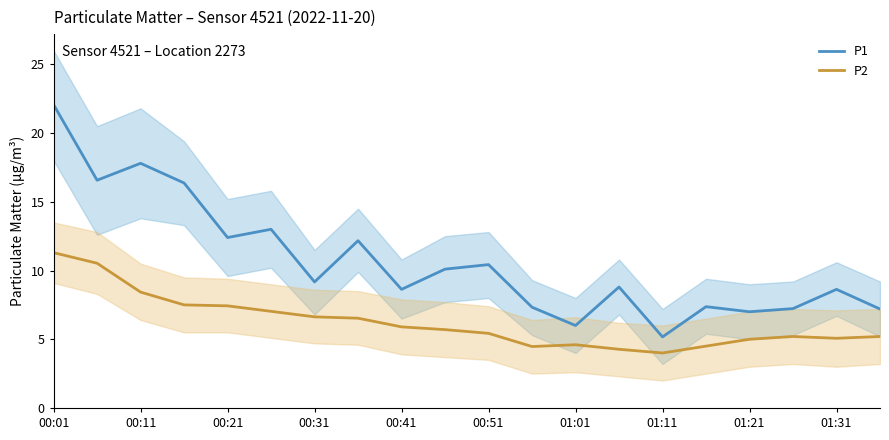

What value does the P2 series have at 11?

4.5